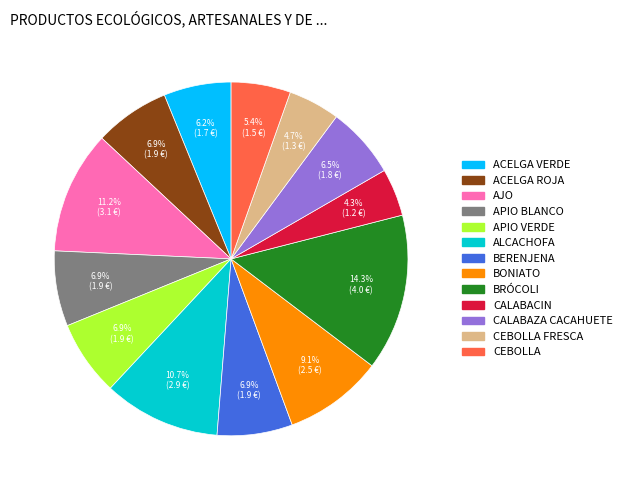

Count the number of slices in the pie.

13